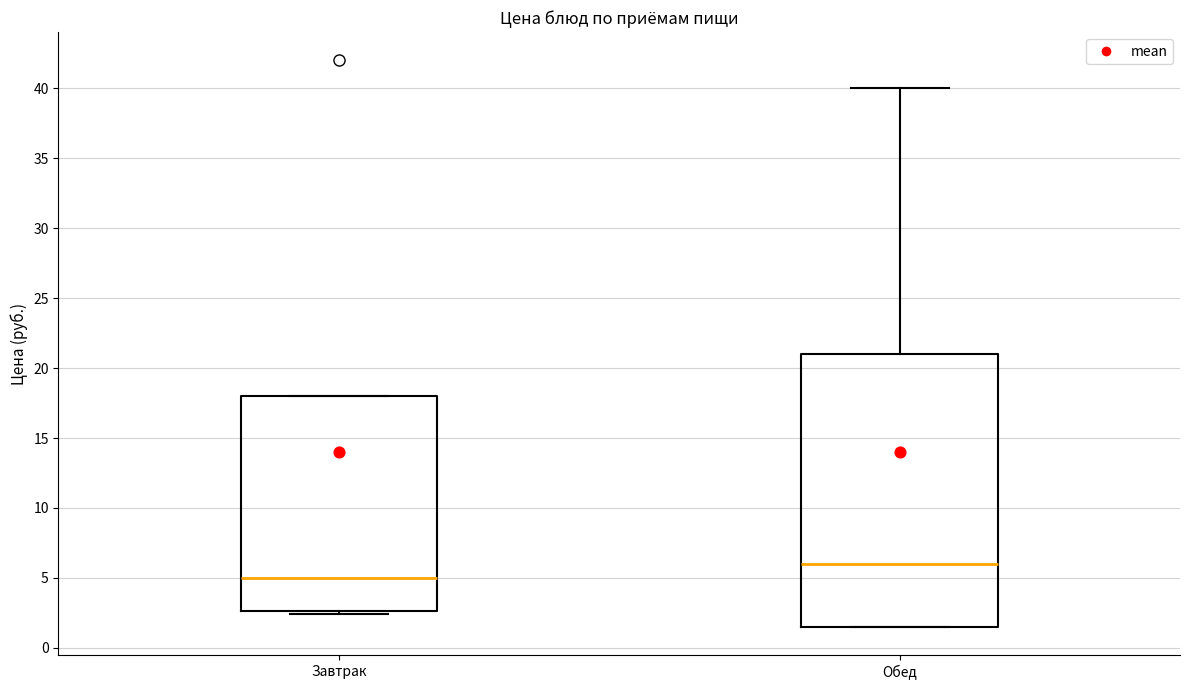

Where does the upper whisker of the box for Обед end on the y-axis? The values are not printed on the chart, so give them approximately, as read against the axis.

40.0